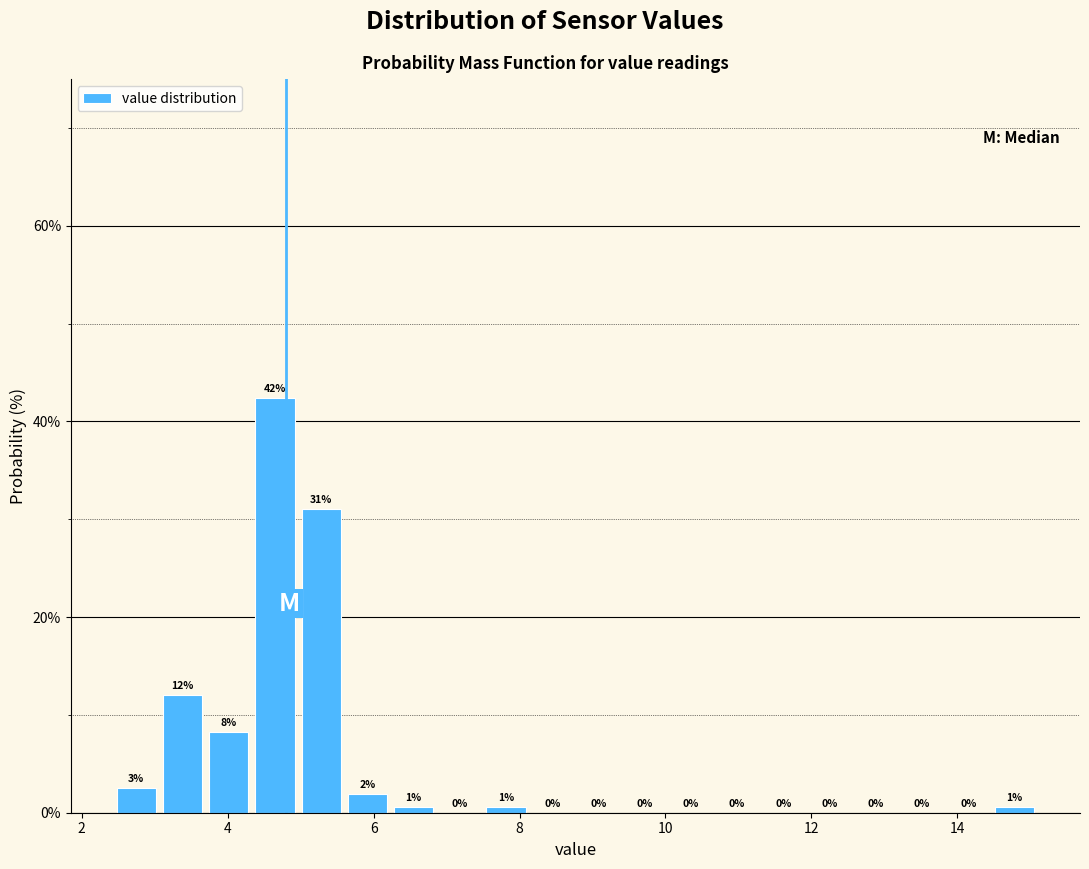

Read against the x-axis, roughly where is the centre of the tallest bar?

4.6